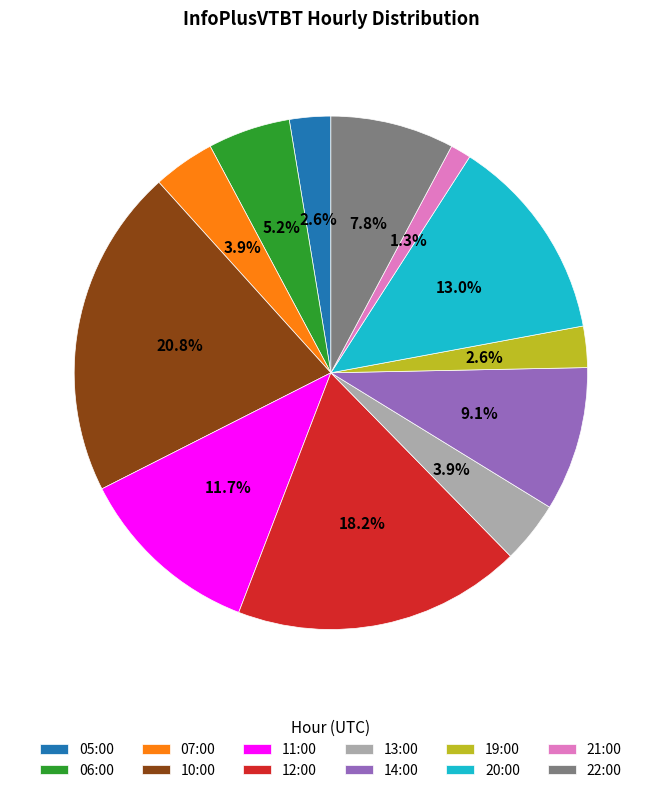

Which slice is the smallest?

21:00